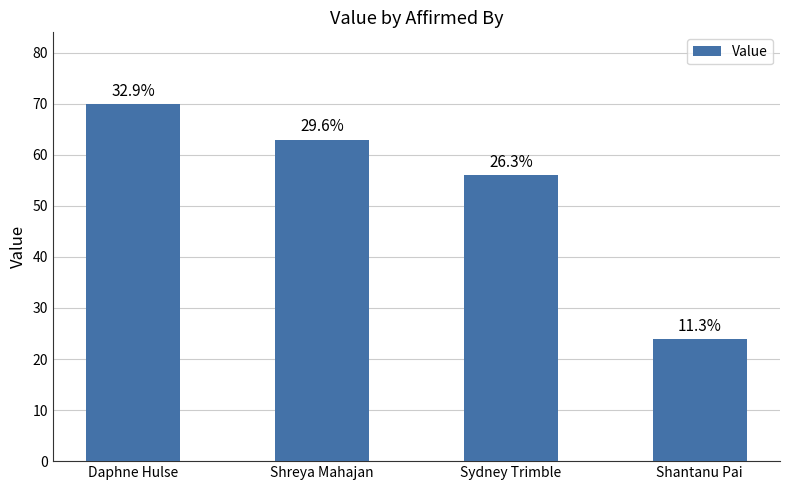

What is the value of the 3rd bar from the left?

56